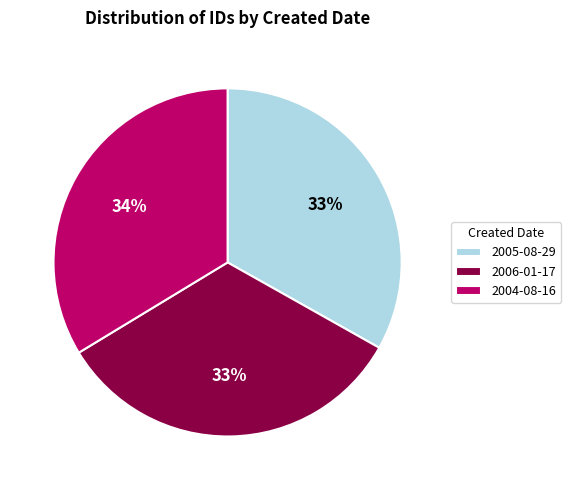

To the nearest percent, what percentage of the pie is 2006-01-17?

33%